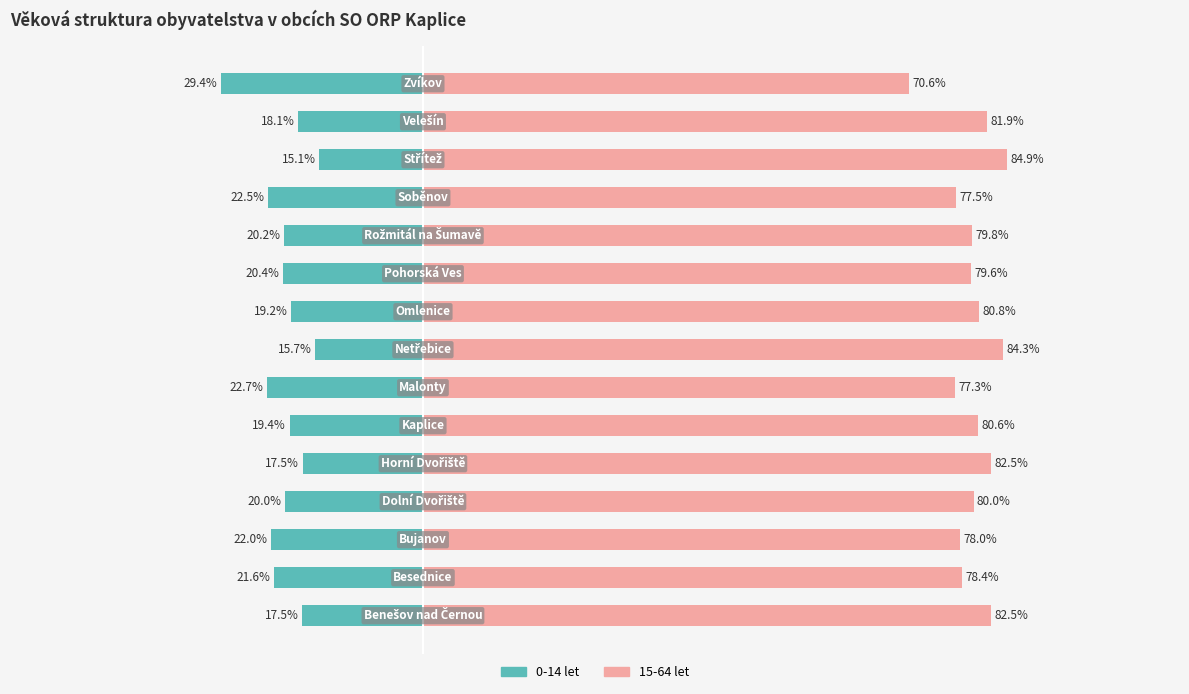

What are all the series names shown in the legend?

0-14 let, 15-64 let